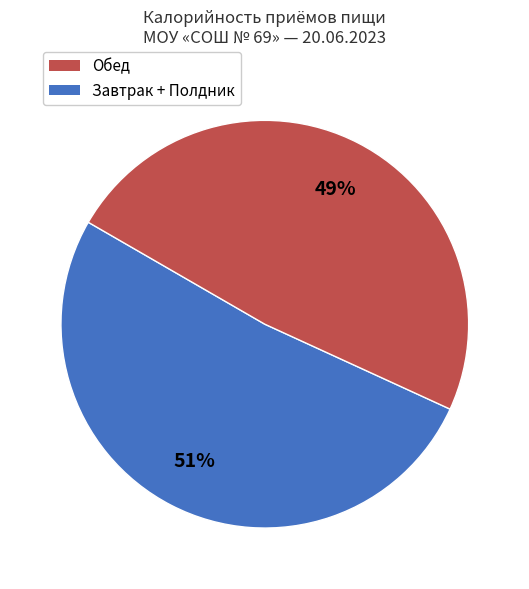

Is there any slice that represents more than half of the pie?

Yes